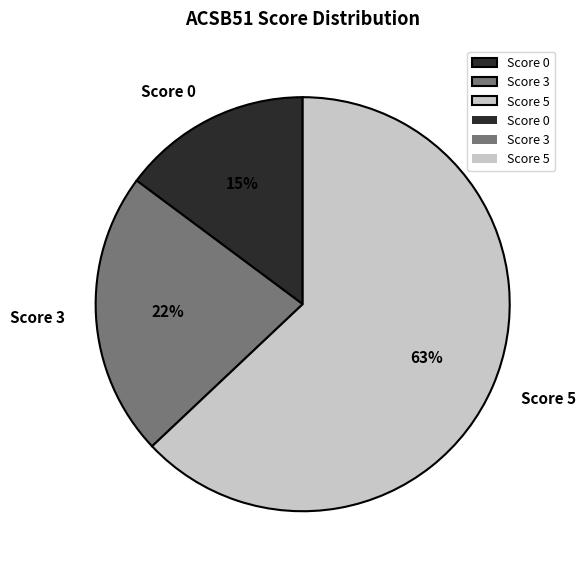

The Score 5 slice represents 56% of the pie. True or false?

False